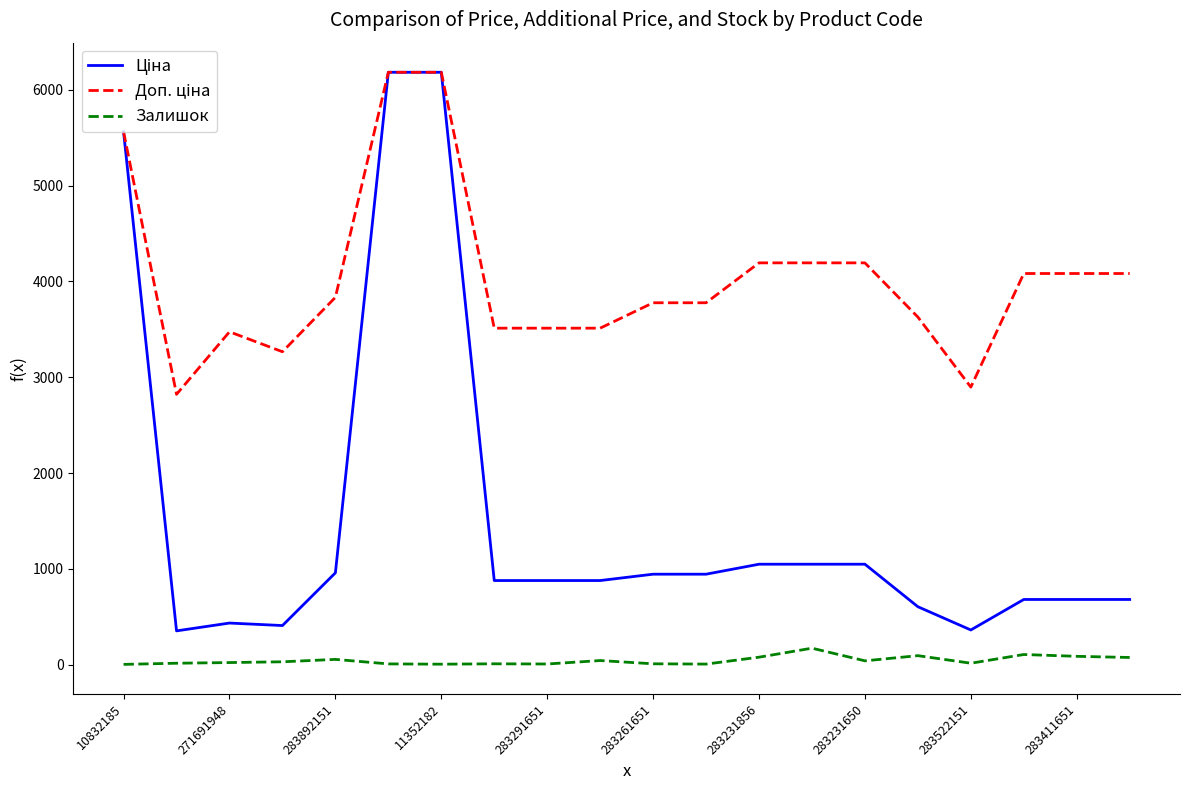

Does the chart display data point markers on the line(s)?

No